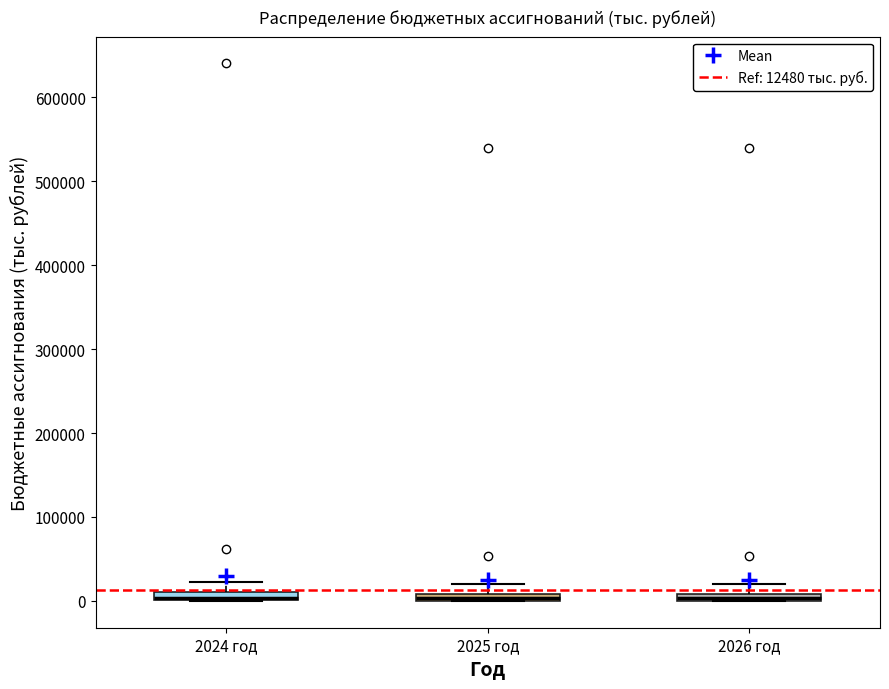

Where is the lower edge of the box for 2024 год on the y-axis? The values are not printed on the chart, so give them approximately, as read against the axis.

0